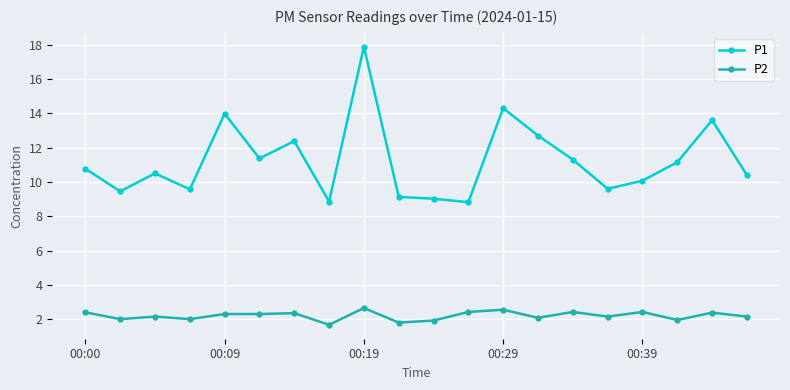

What is the value of the P1 point at the 5th from the left?

14.0